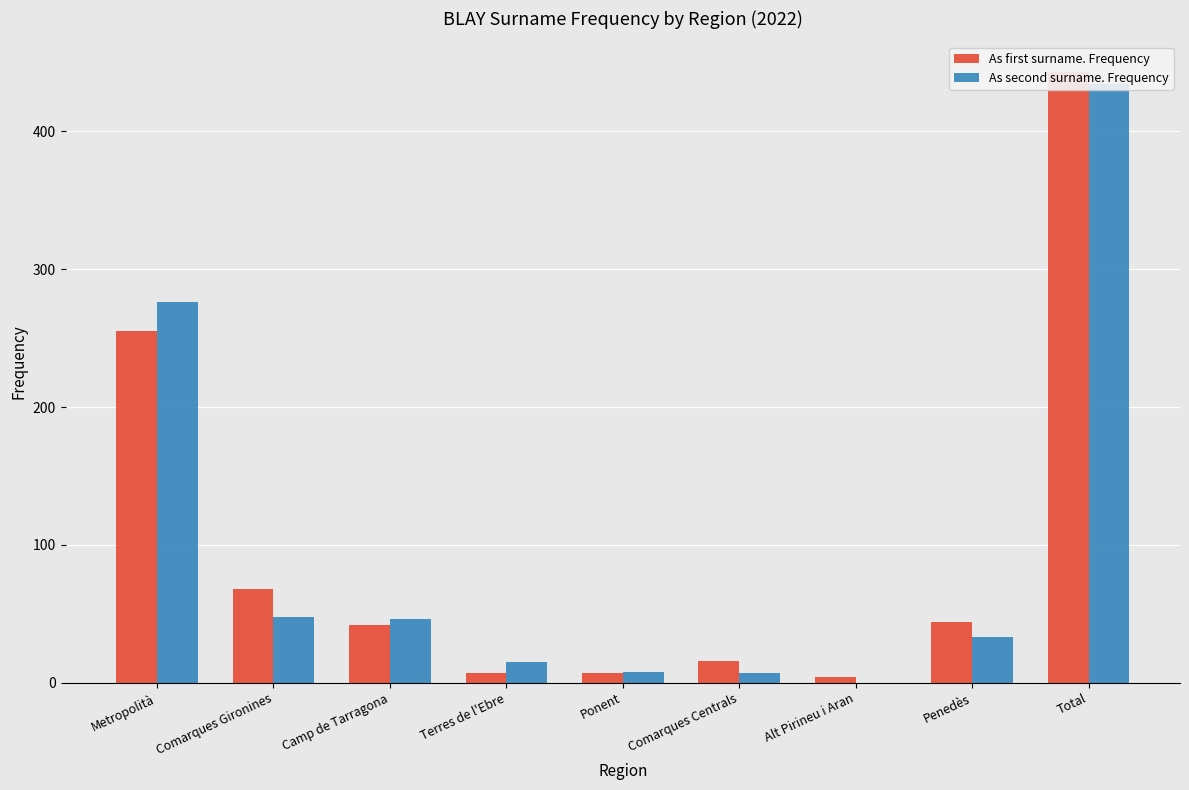

What position from the right is Metropolità?

9